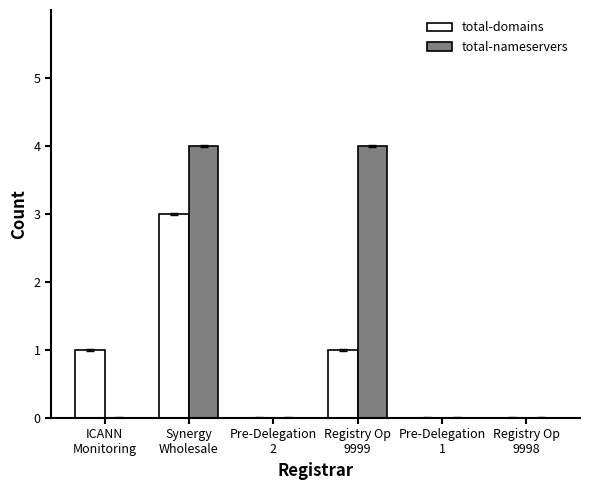

What is the highest value of the total-nameservers series?

4